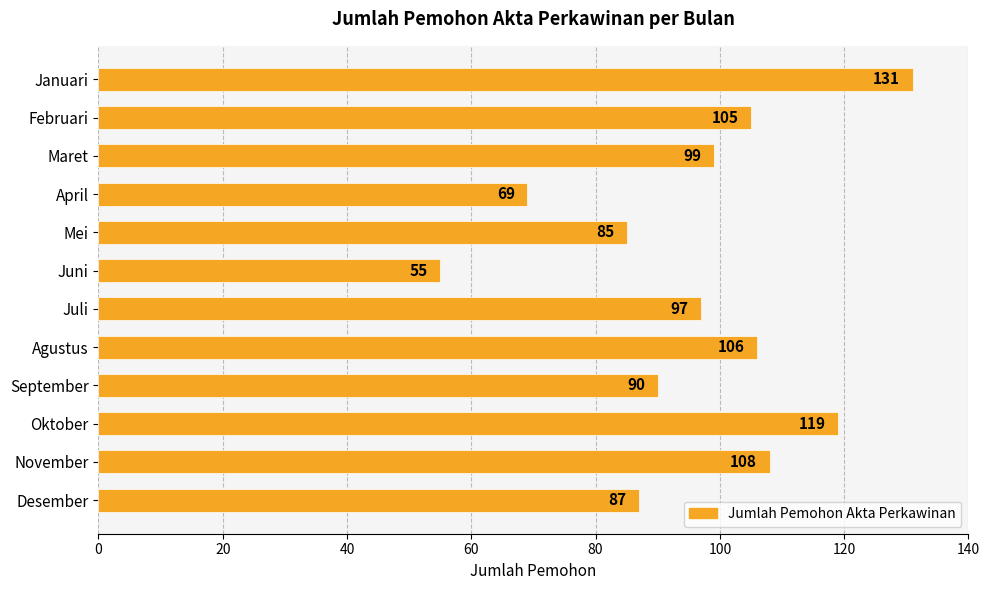

At which label is the value closest to 93?

September